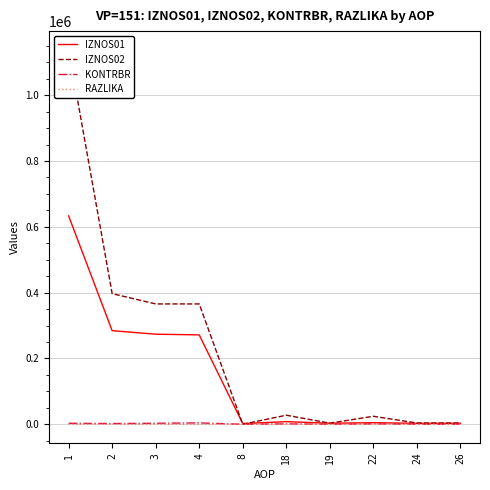

Which has a higher value, 2 or 19?

2